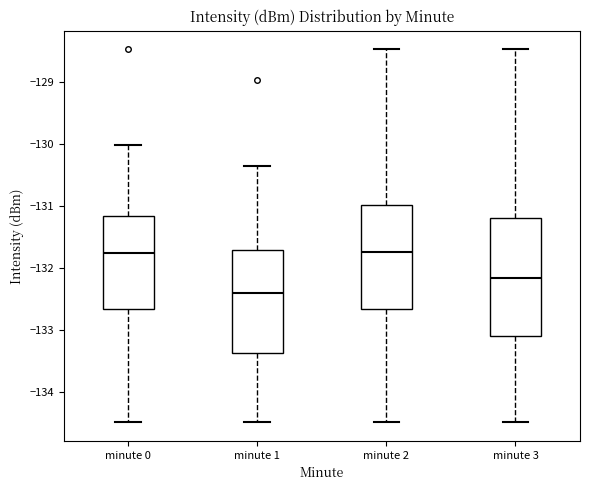

Where does the upper whisker of the box for minute 0 end on the y-axis? The values are not printed on the chart, so give them approximately, as read against the axis.

-130.0